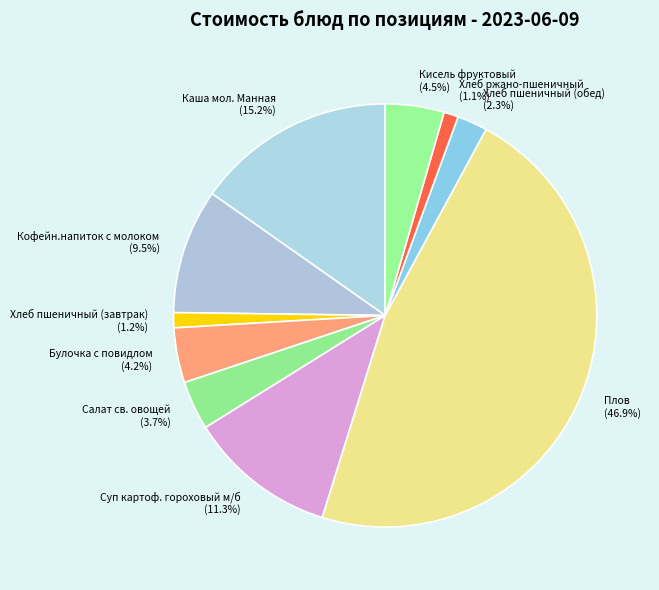

What percentage is the Булочка с повидлом slice, to the nearest percent?

4%